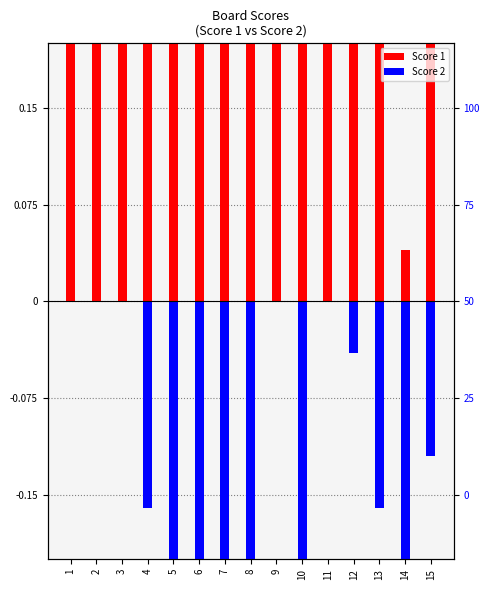

Between 10 and 14, which series saw the biggest shift?

Score 1